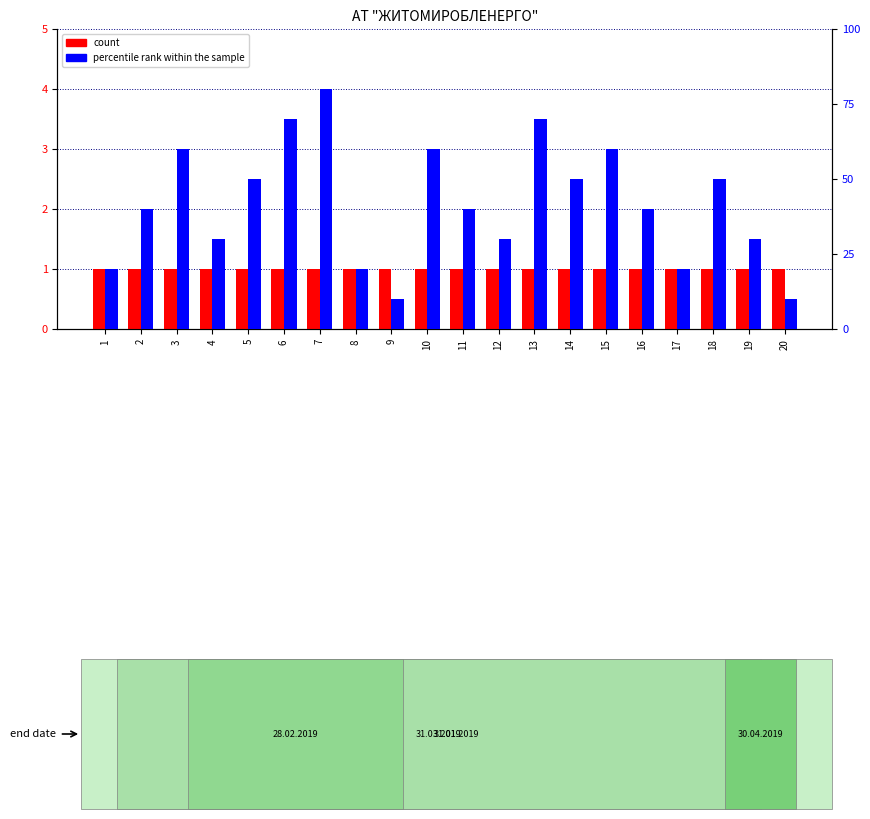

List the series in order of their peak value, highest first.

percentile rank within the sample, count